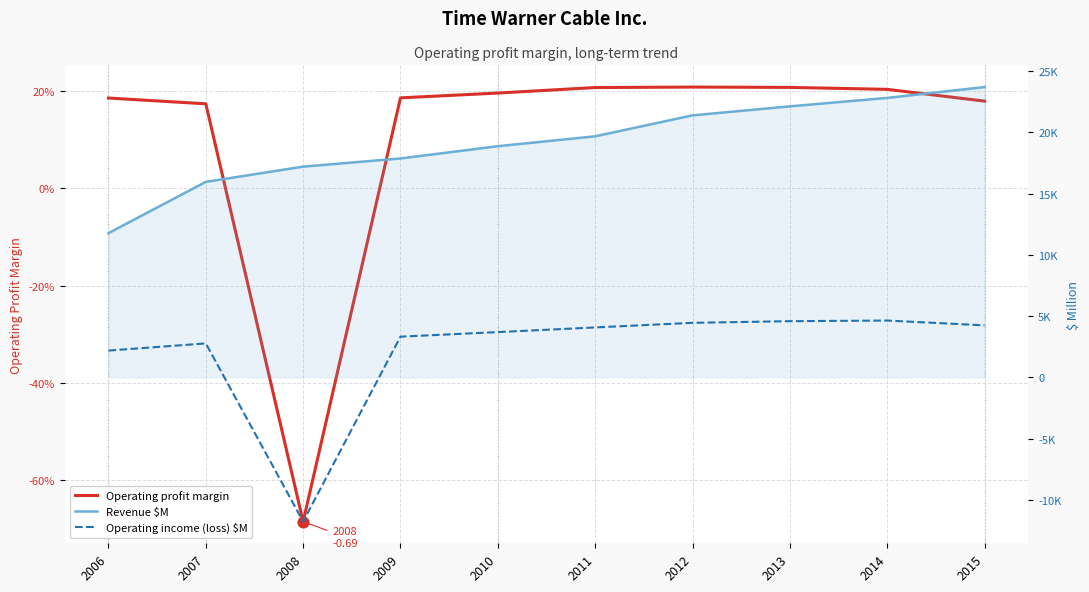

At which category is the sum across all series the highest?

2015